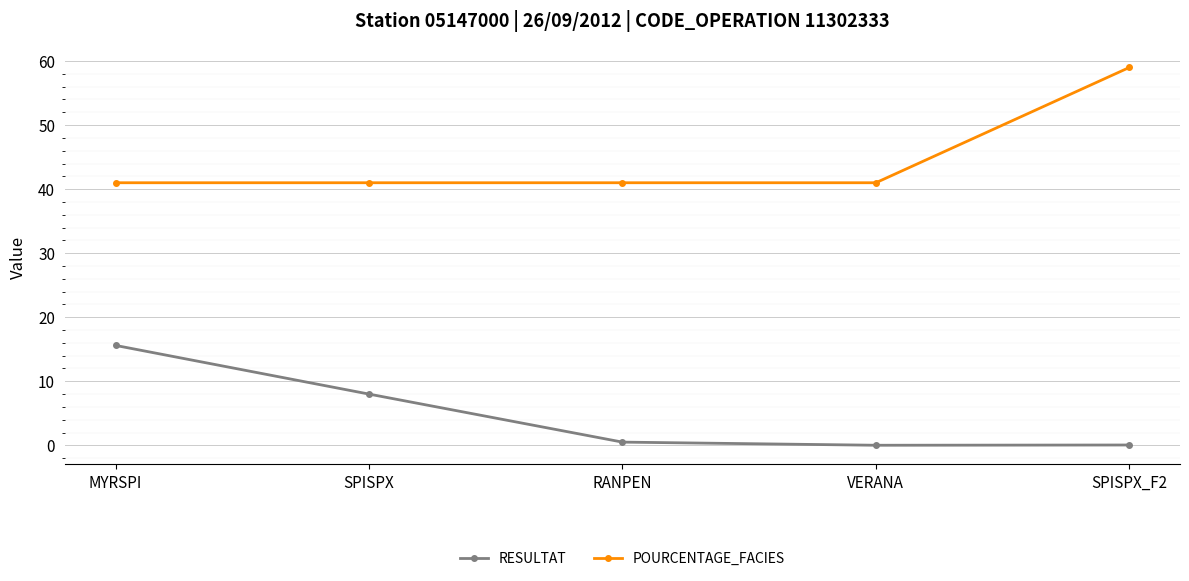

What is the greatest value displayed?

59.0